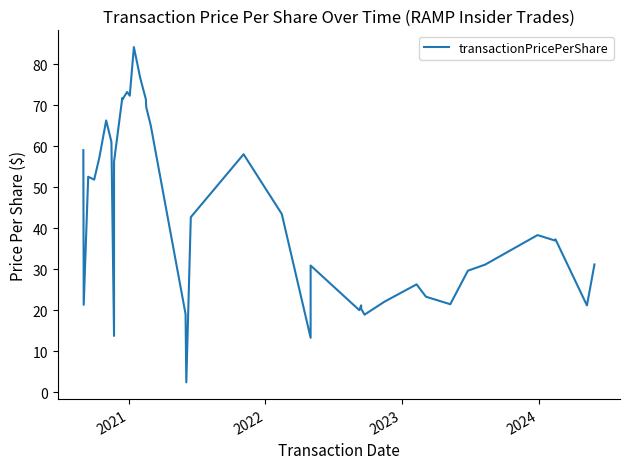

How many data points are less than 38?

20